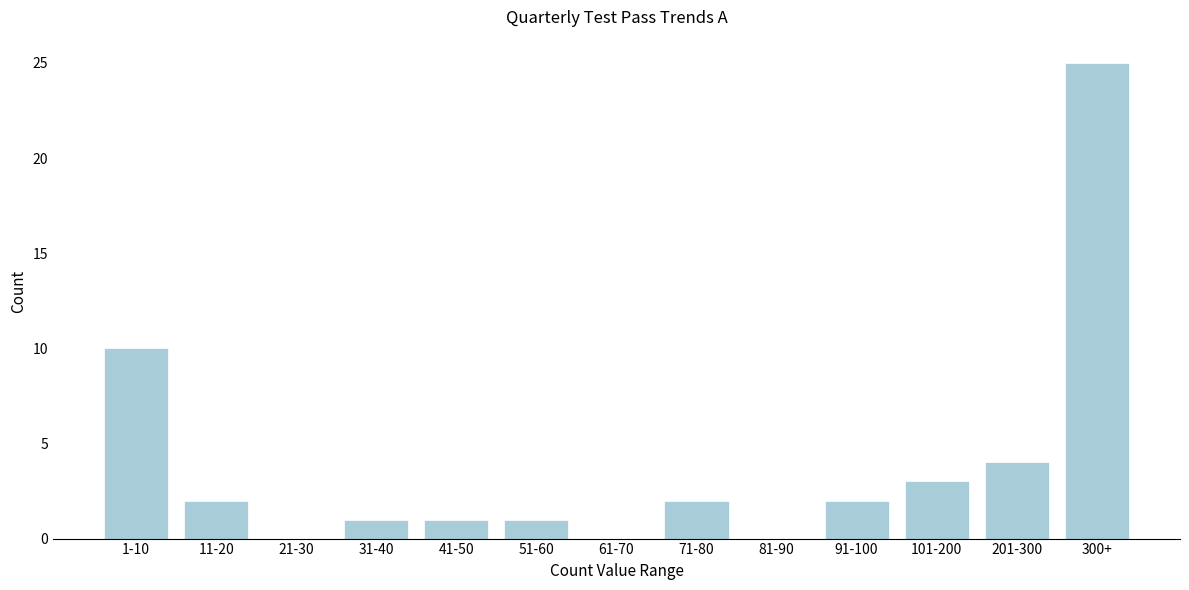

Reading left to right, extract all data points from this chart.

1-10=10	11-20=2	21-30=0	31-40=1	41-50=1	51-60=1	61-70=0	71-80=2	81-90=0	91-100=2	101-200=3	201-300=4	300+=25